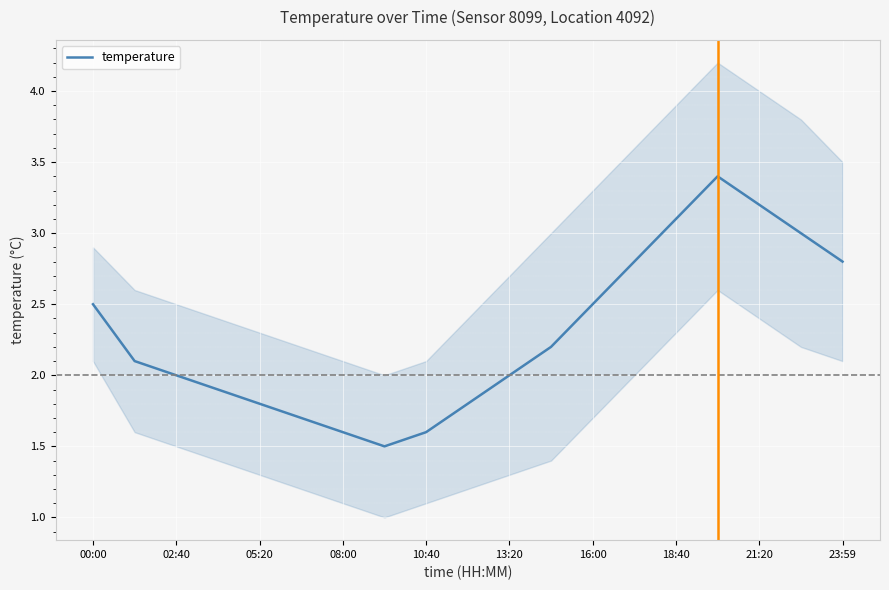

What is the lowest value of the temperature series?

1.5